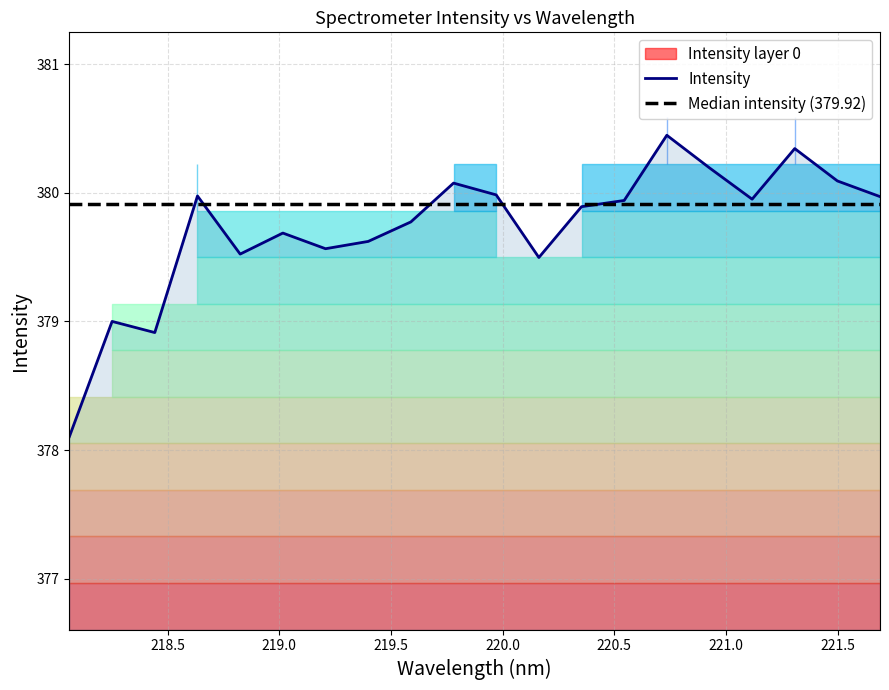

How many categories are shown in the chart?

20